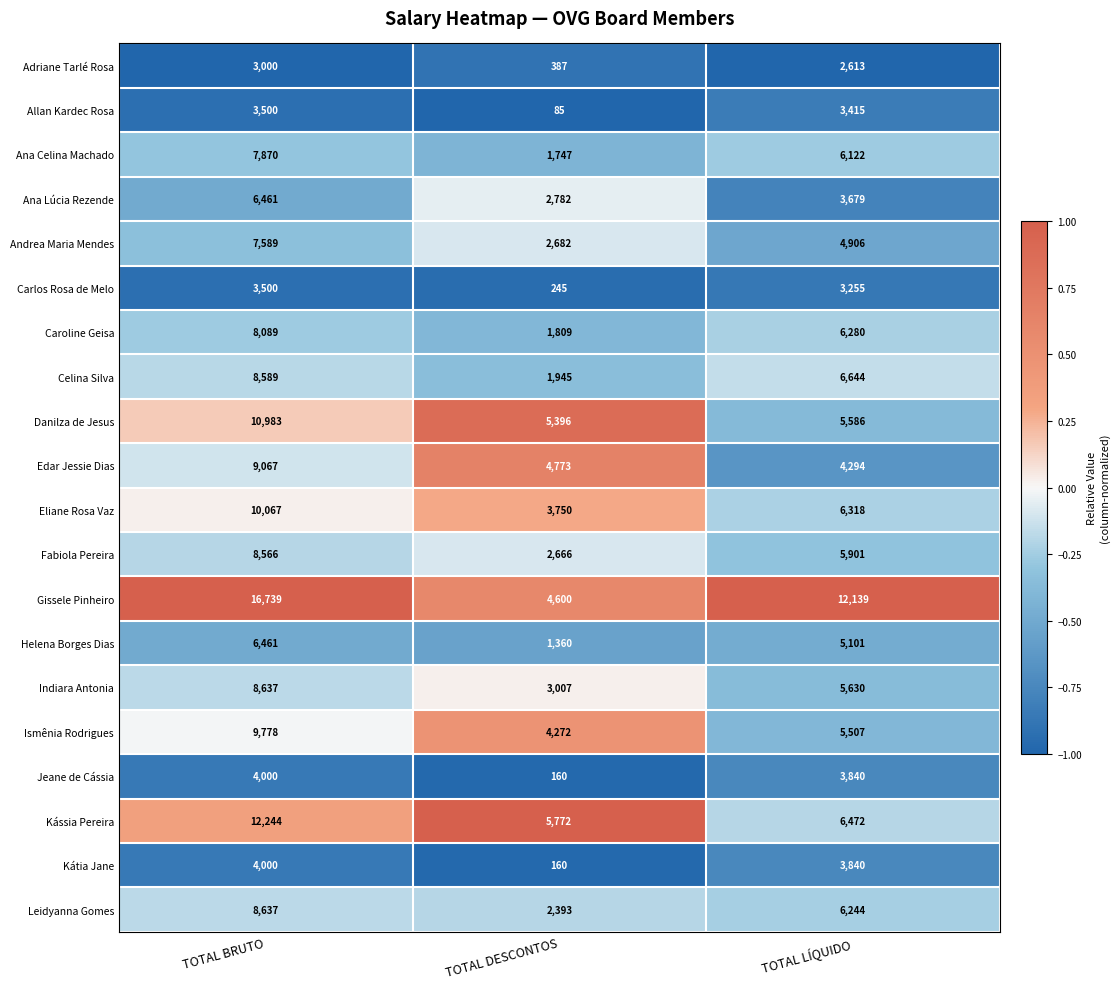

Rank the categories by Danilza de Jesus value from lowest to highest.

TOTAL DESCONTOS, TOTAL LÍQUIDO, TOTAL BRUTO